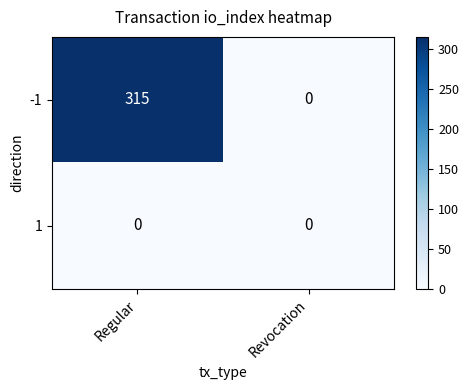

What is the maximum value shown in the chart?

315